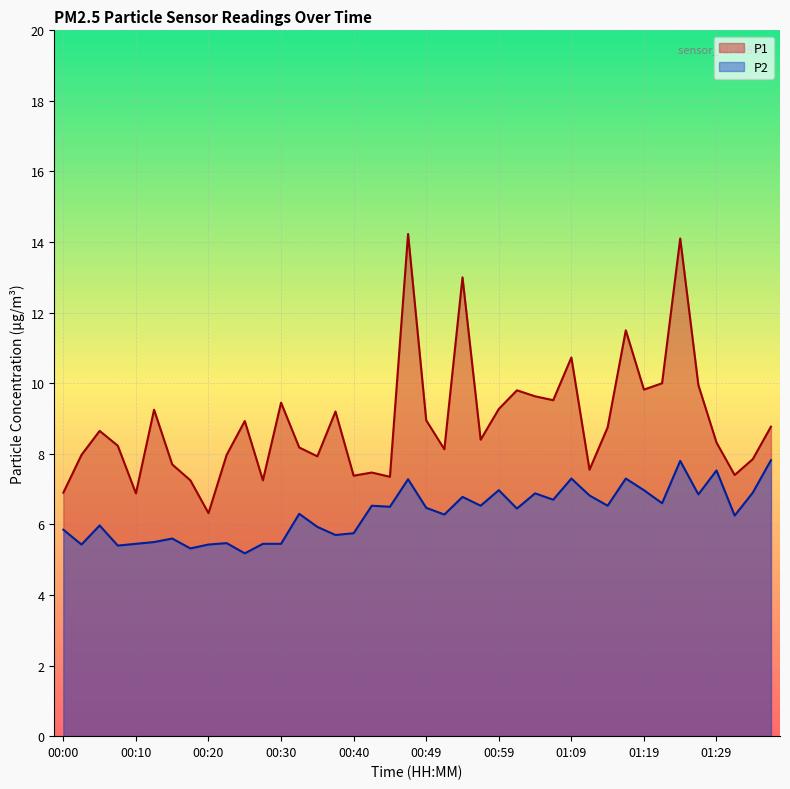

Which series has the largest total across all categories?

P1